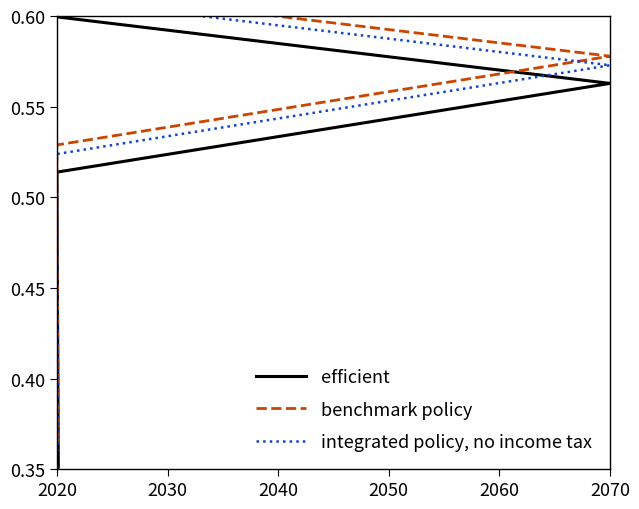

What is the value of the integrated policy, no income tax point at the 5th from the left?

0.5